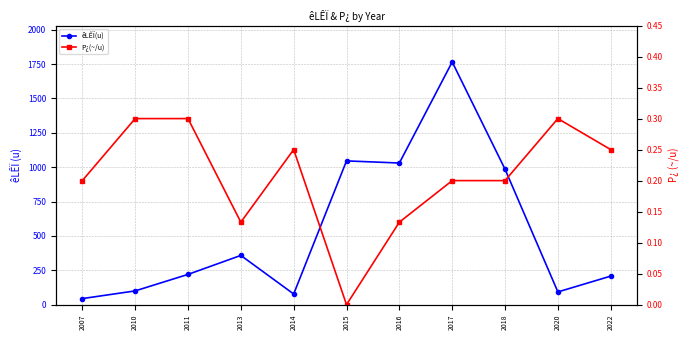

Reading left to right, what are all the values shown in this chart?

êLÊÏ(u): 2007=44.0	2010=100.0	2011=220.0	2013=358.0	2014=77.5	2015=1045.5	2016=1030.0	2017=1765.0	2018=985.0	2020=92.5	2022=207.5
P¿(~/u): 2007=0.2	2010=0.3	2011=0.3	2013=0.1	2014=0.2	2015=0.0	2016=0.1	2017=0.2	2018=0.2	2020=0.3	2022=0.2